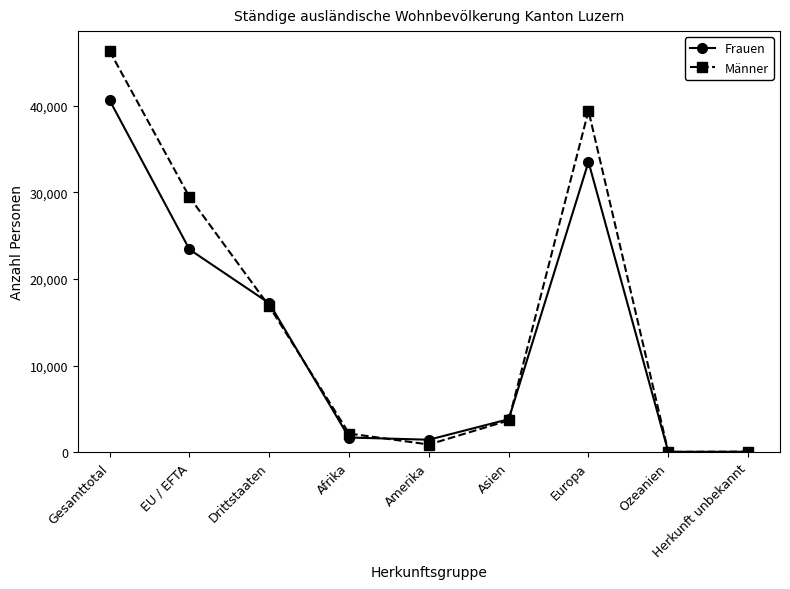

What is the difference between the maximum and second lowest values in the Frauen series?

40566